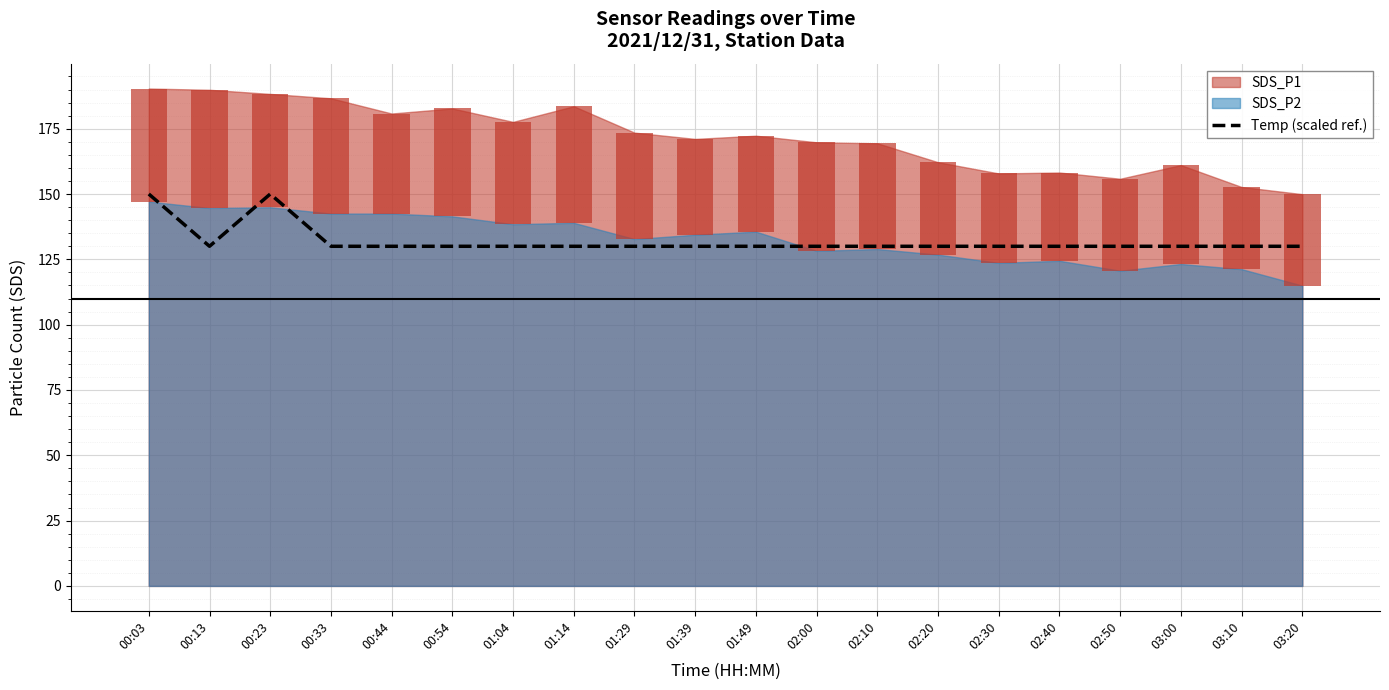

Is it true that the value at 01:14 is 82.4?

False